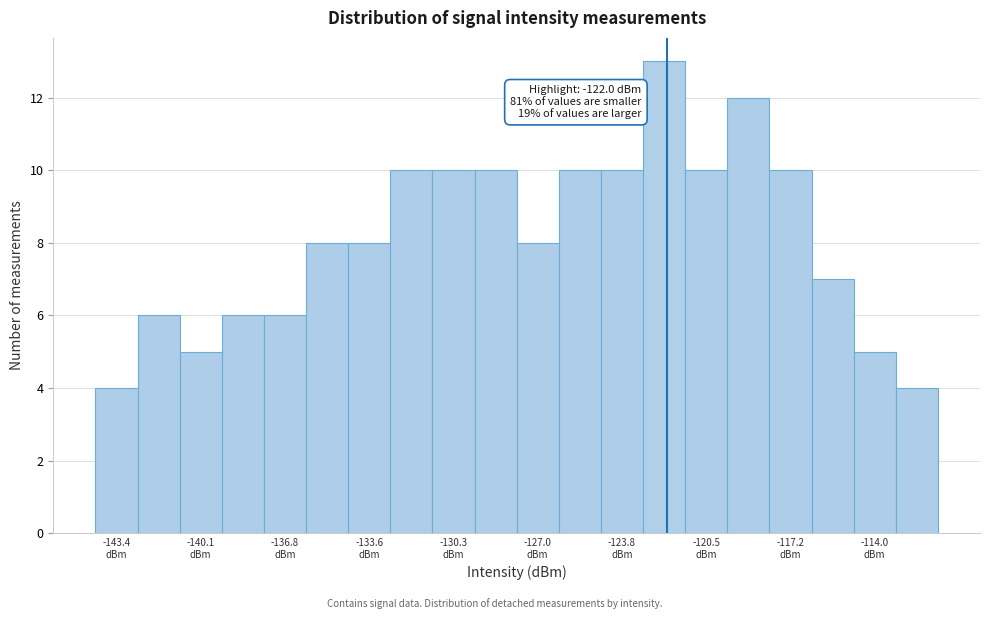

Read against the x-axis, roughly where is the centre of the tallest bar?

-122.0